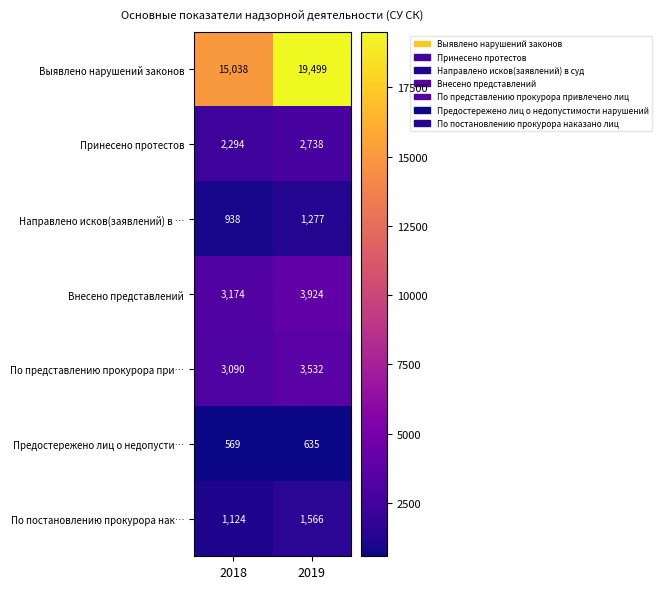

Which series has the largest total across all categories?

Выявлено нарушений законов